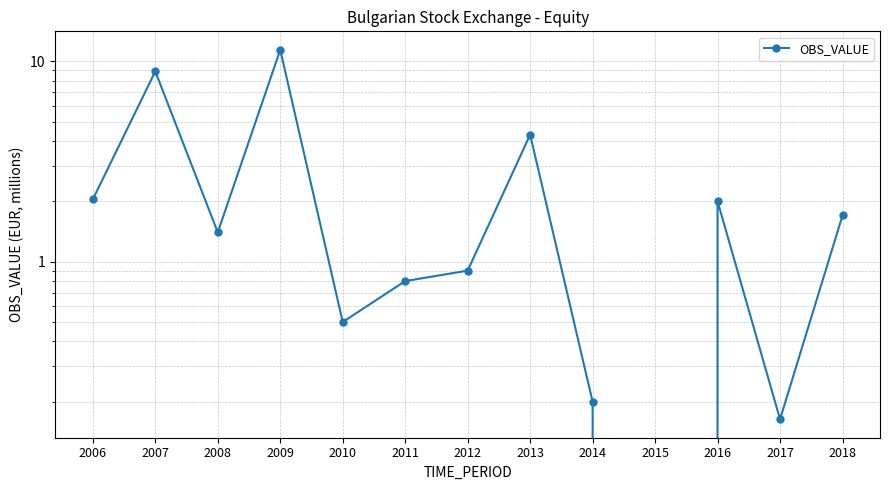

Which category has the highest value across all series?

2009